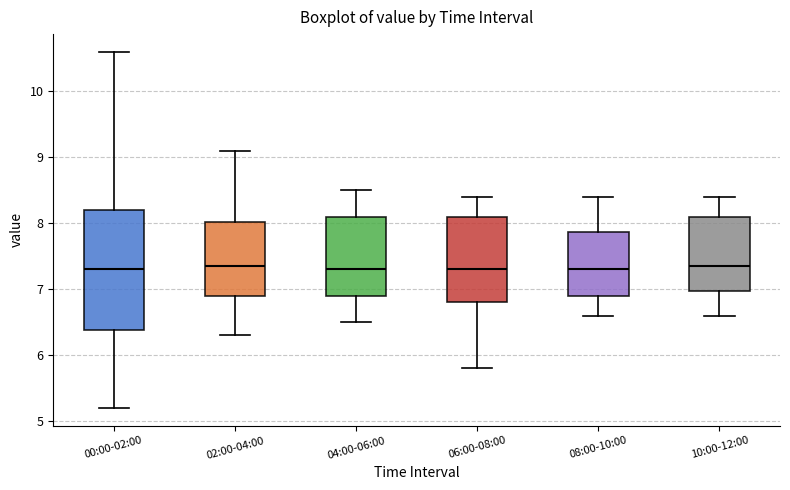

Comparing the boxes themselves (not the whiskers), which one is the tallest?

00:00-02:00